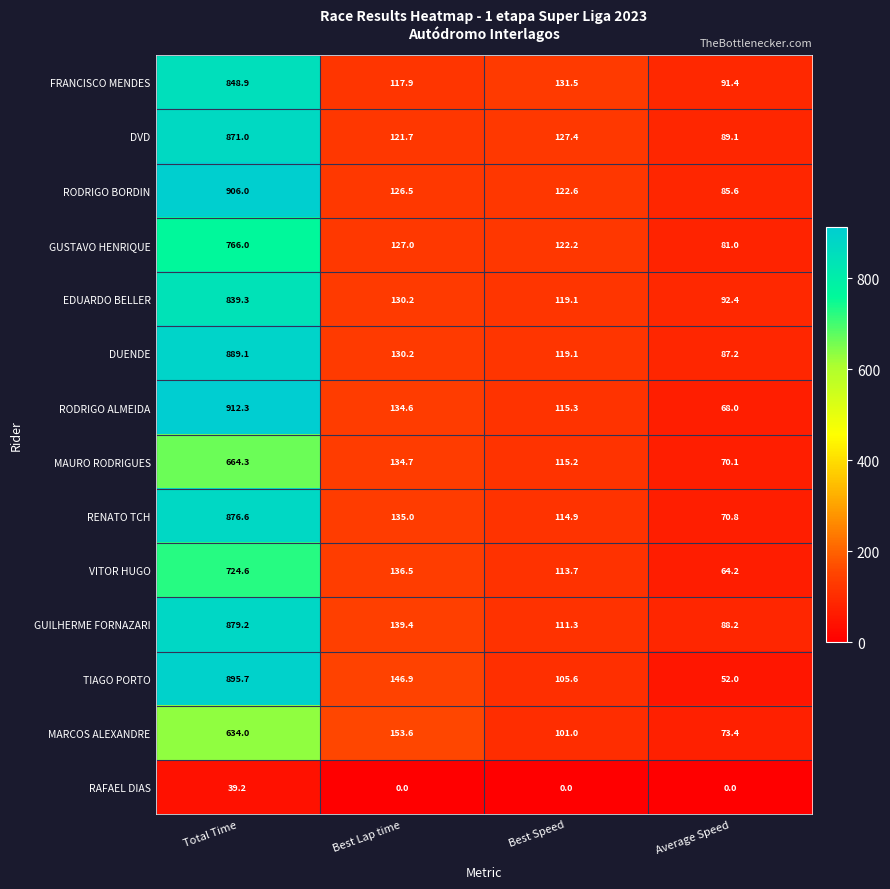

What is the difference between the highest and lowest values at Best Speed?

131.5